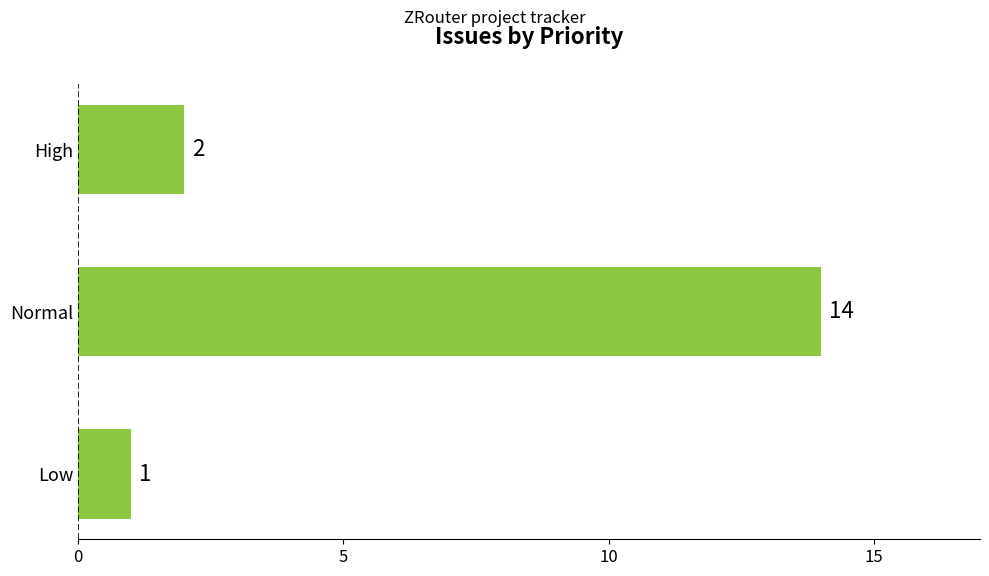

Which has a higher value, High or Low?

High